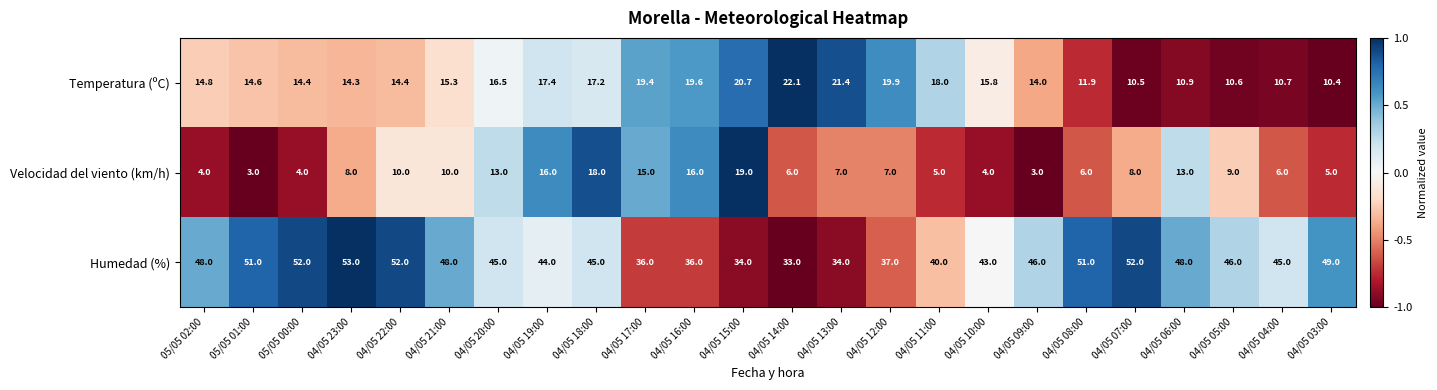

What is the total value across all series at 04/05 18:00?

80.2